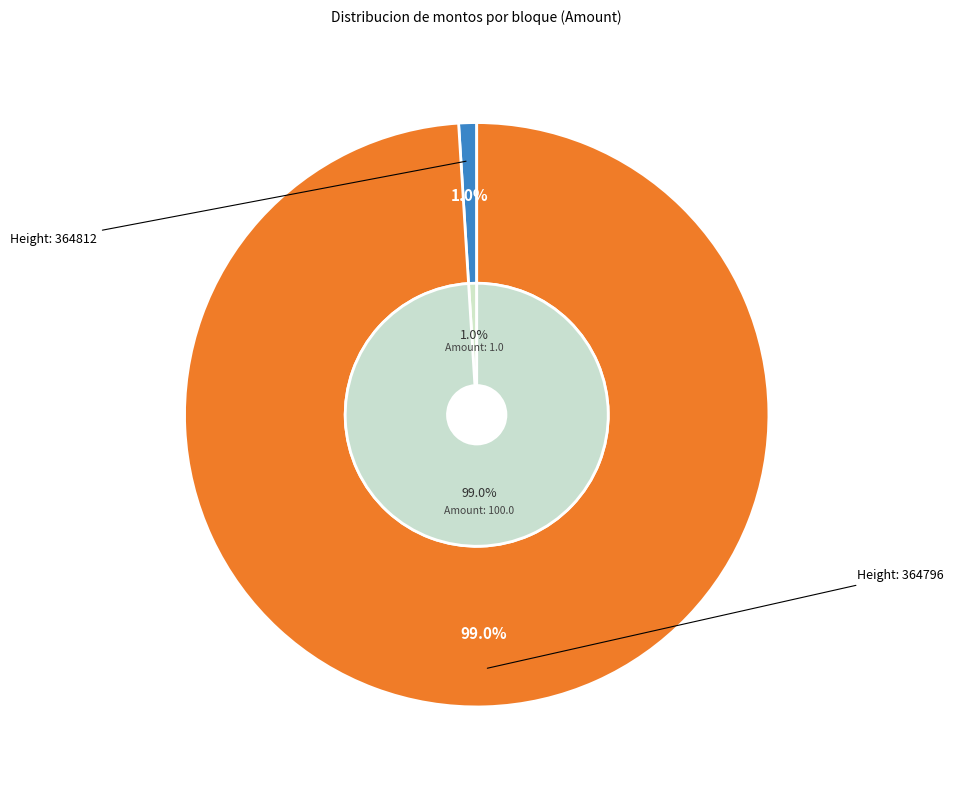

To the nearest percent, what is the combined percentage of 364796 and 364812?

100%